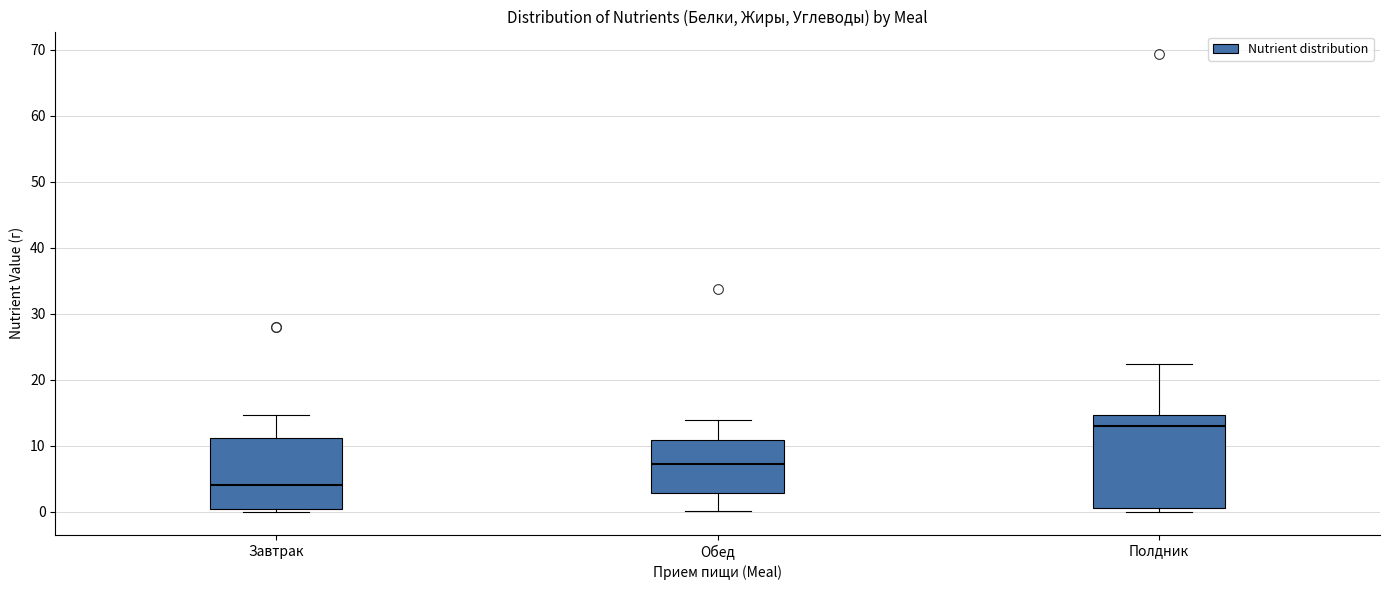

Comparing the boxes themselves (not the whiskers), which one is the tallest?

Полдник